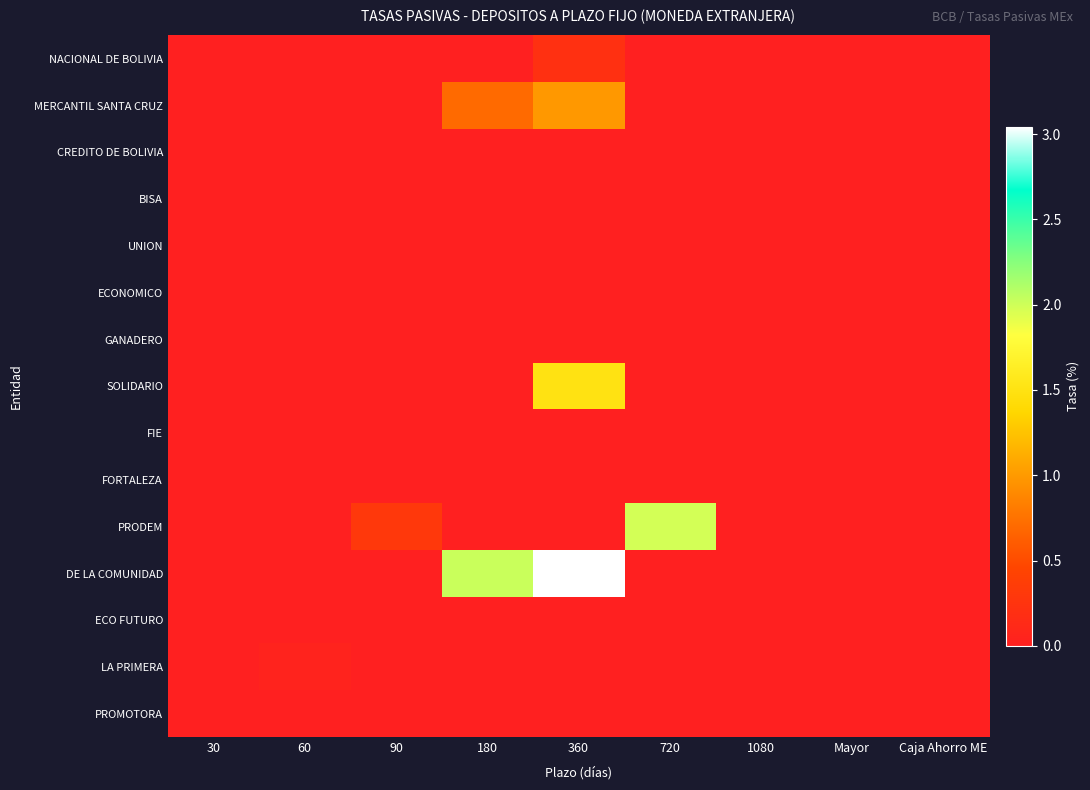

At which category does the chart reach its minimum across all series?

30